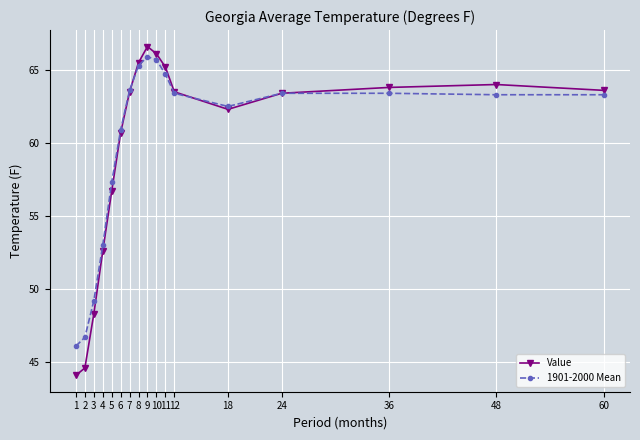

Reading left to right, what are all the values shown in this chart?

Value: 44.1	44.6	48.3	52.6	56.7	60.7	63.5	65.5	66.6	66.1	65.2	63.5	62.3	63.4	63.8	64.0	63.6
1901-2000 Mean: 46.1	46.7	49.2	53.0	57.3	60.9	63.6	65.3	65.9	65.7	64.7	63.4	62.5	63.4	63.4	63.3	63.3